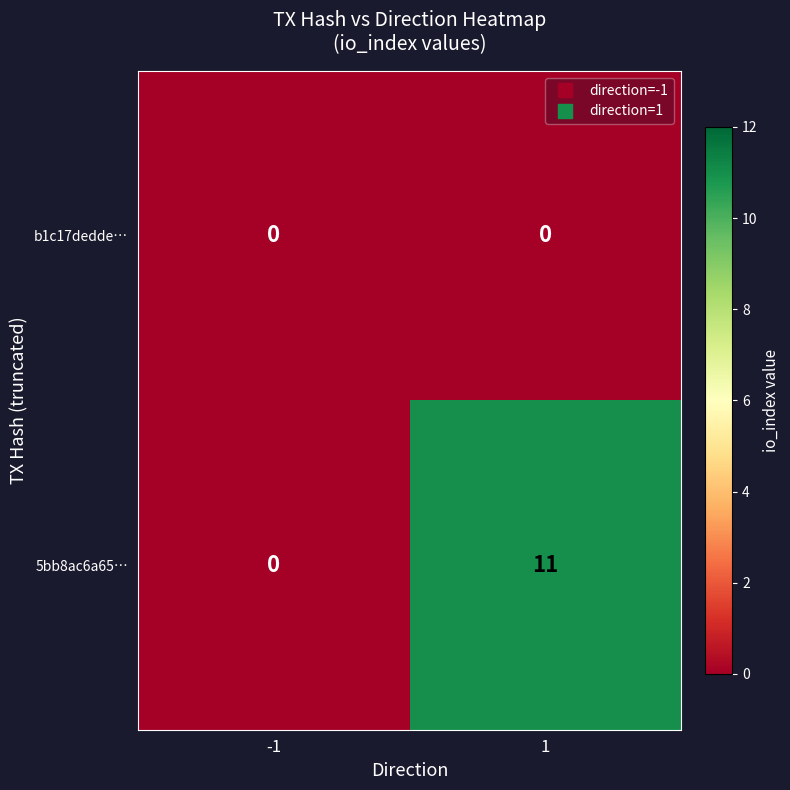

Which series has the largest range (max minus min)?

5bb8ac6a65…